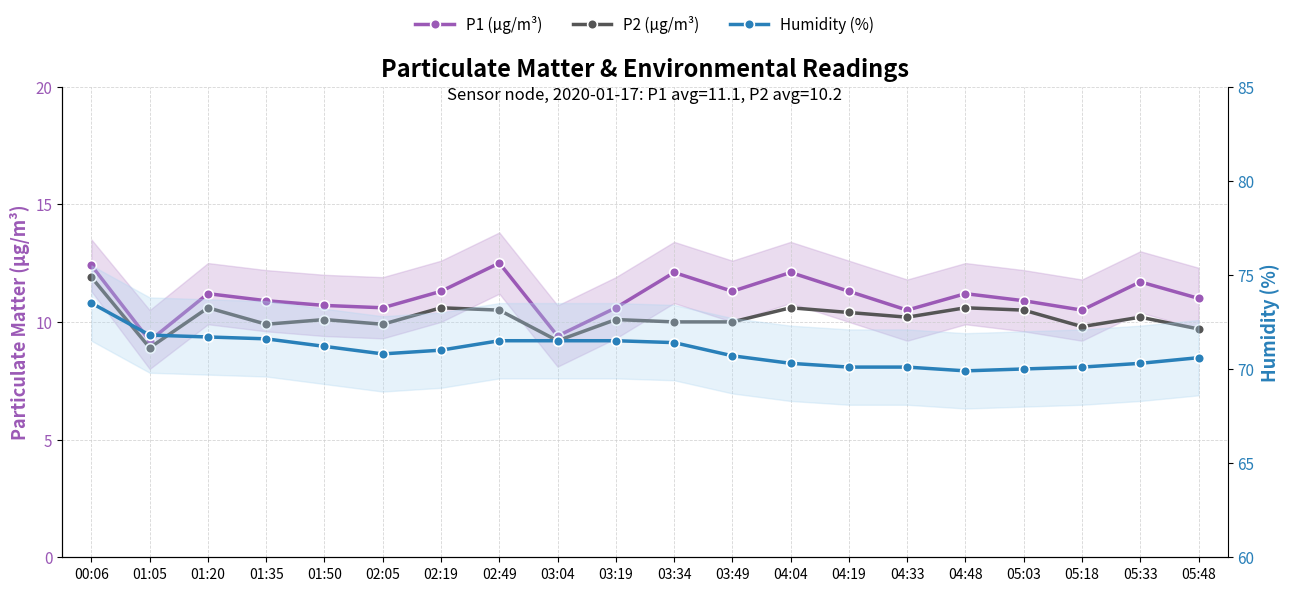

List the series in order of their peak value, lowest first.

P2 (µg/m³), P1 (µg/m³), Humidity (%)